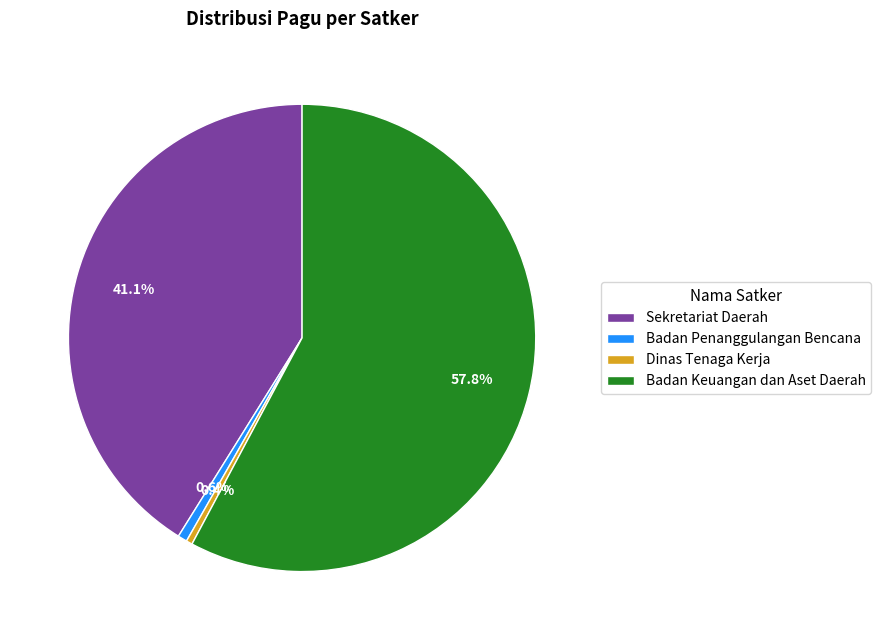

What is the largest slice in the pie chart?

Badan Keuangan dan Aset Daerah